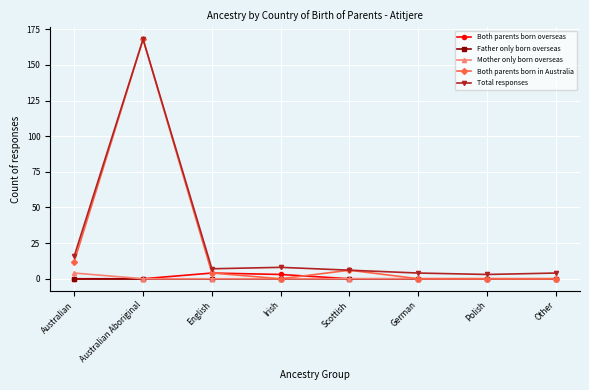

True or false: Total responses has a value of 14 at Irish.

False